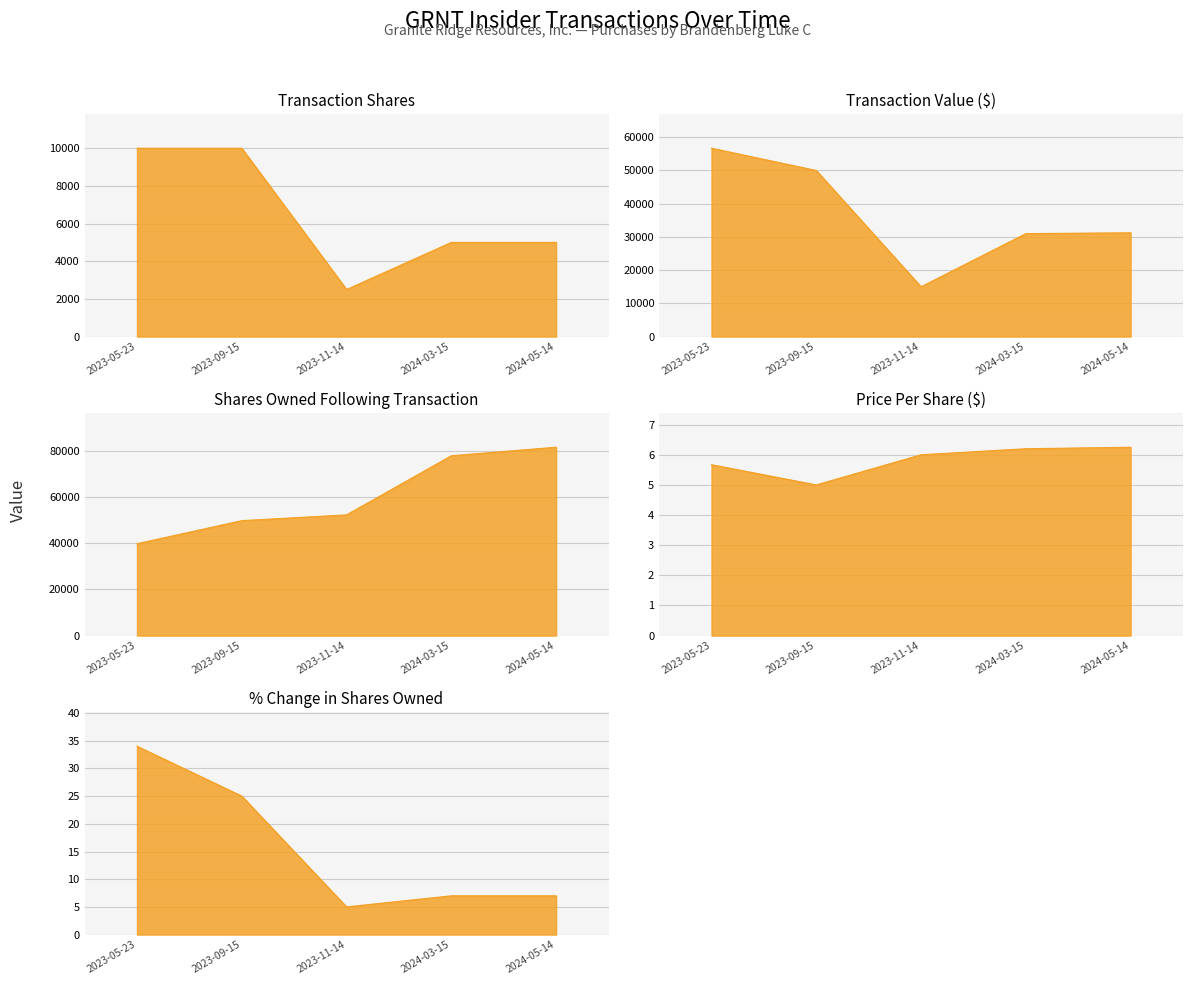

At which label does transactionShares first exceed 5000?

2023-05-23